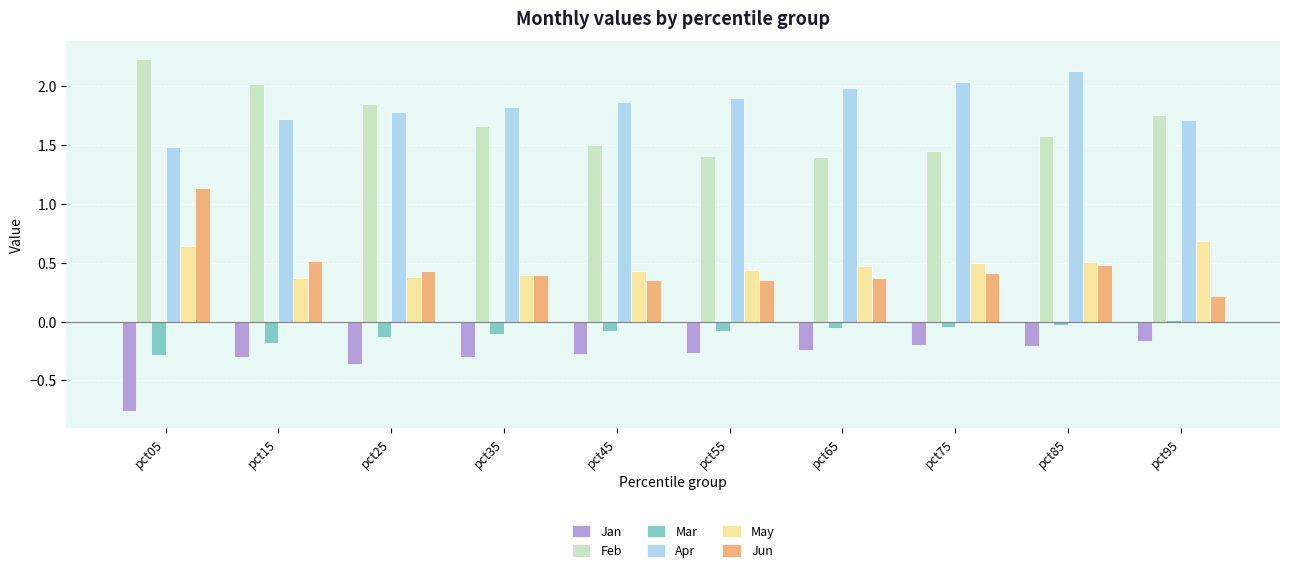

Rank the series at pct05 from highest to lowest value.

Feb, Apr, Jun, May, Mar, Jan